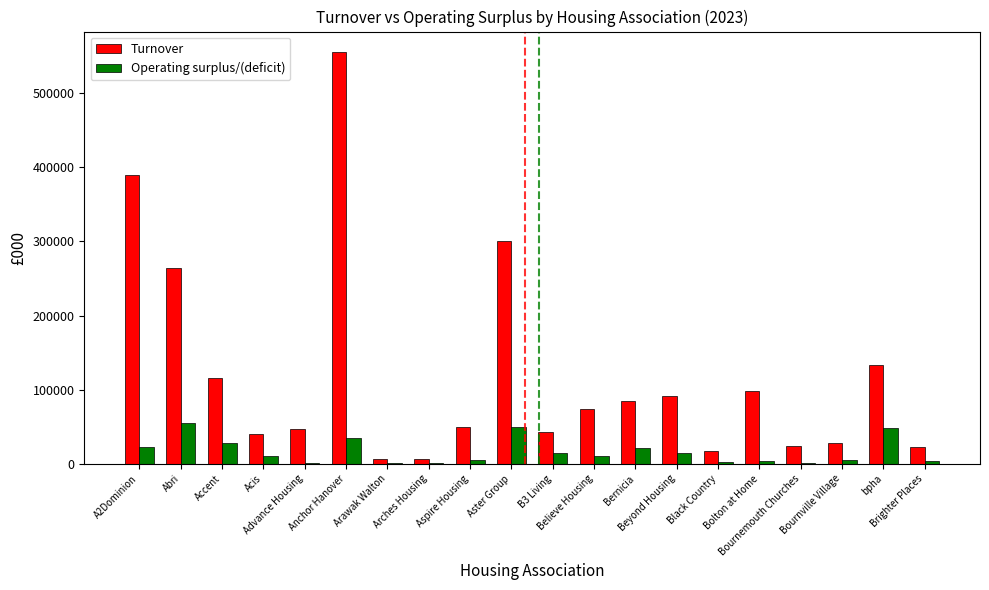

What is the sum of the Turnover values at Accent and Bournville Village?

142712